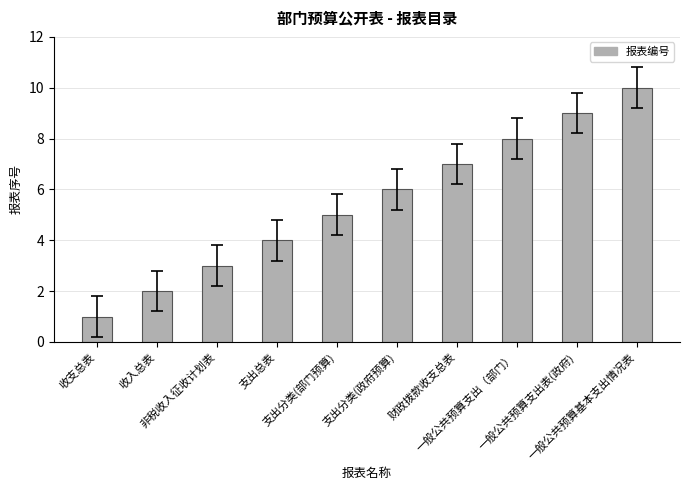

What is the maximum value shown in the chart?

10